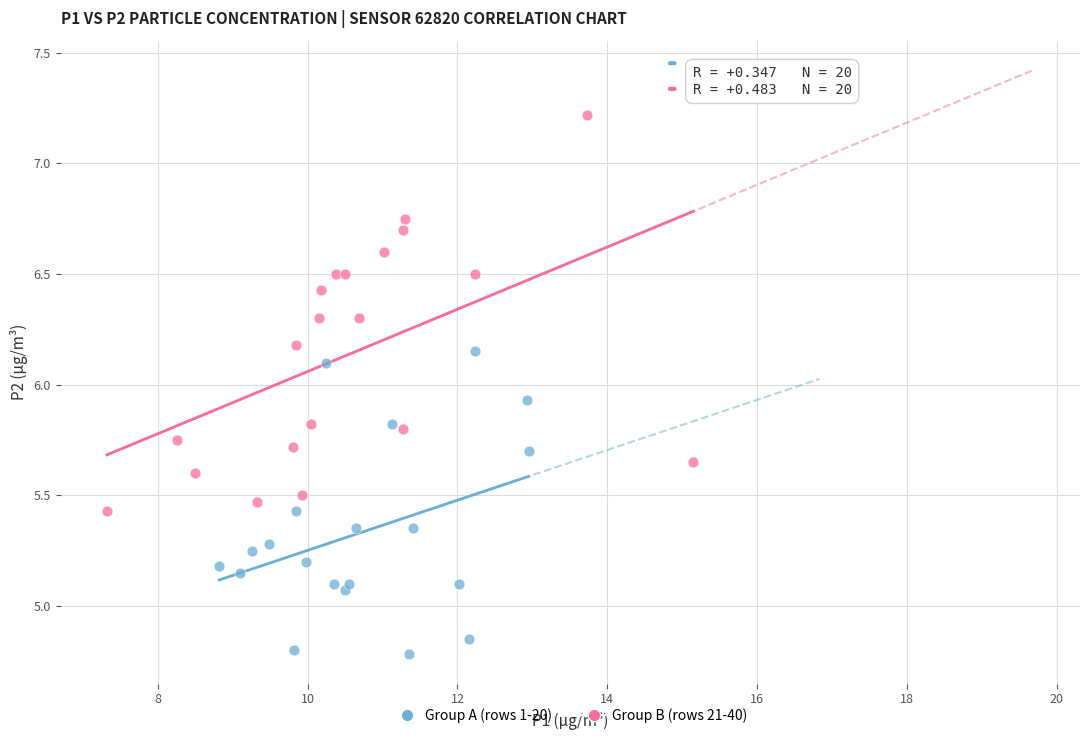

Which series contains the lowest Y value?

Group A (rows 1-20)